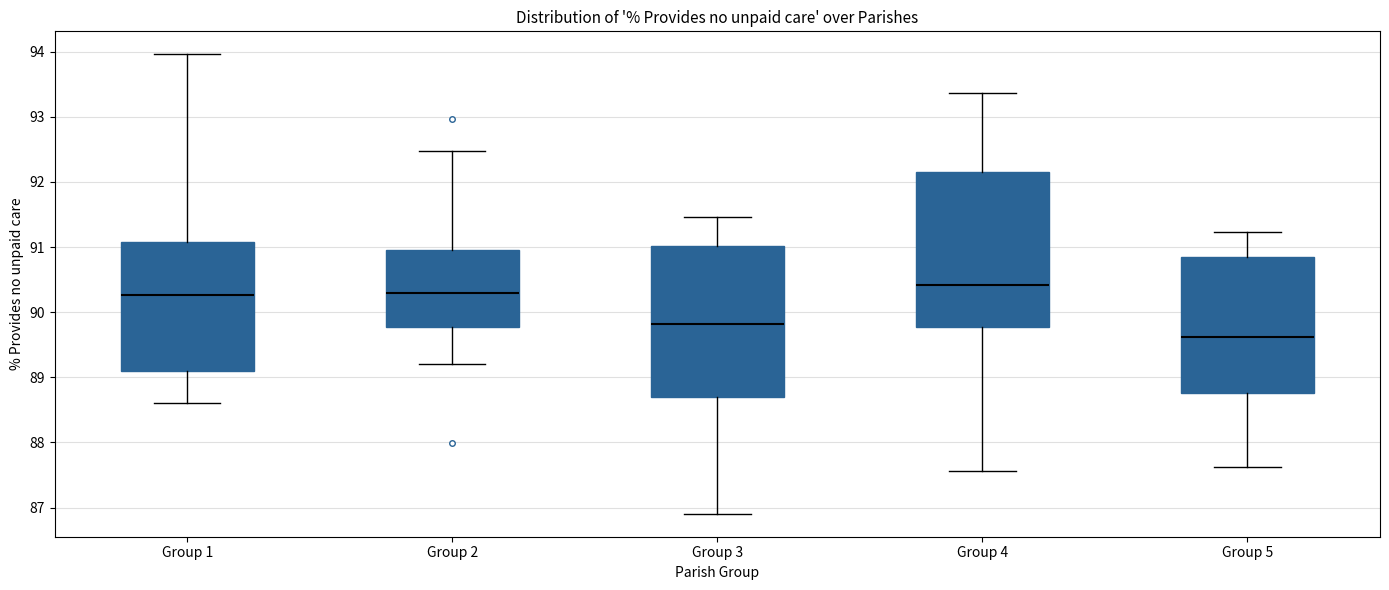

Which box has the lowest median line?

Group 5